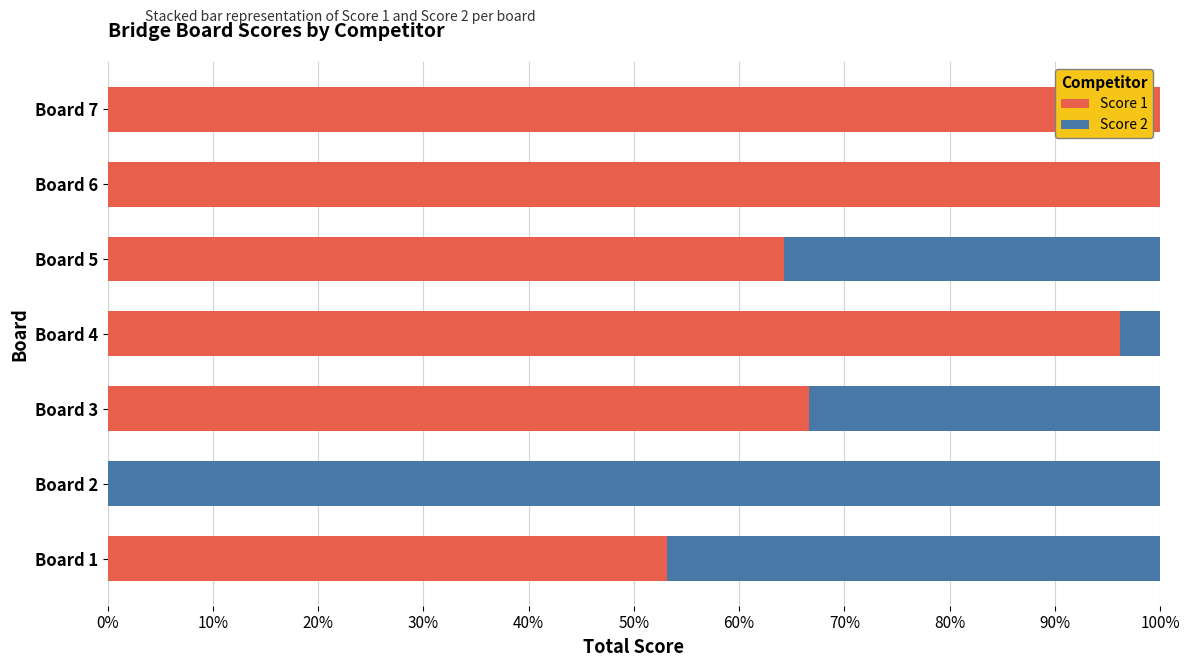

What are all the series names shown in the legend?

Score 1, Score 2